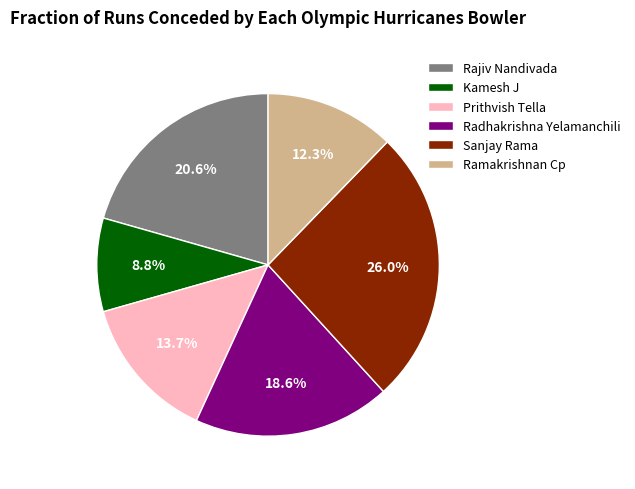

Which category has the smallest portion of the pie?

Kamesh J